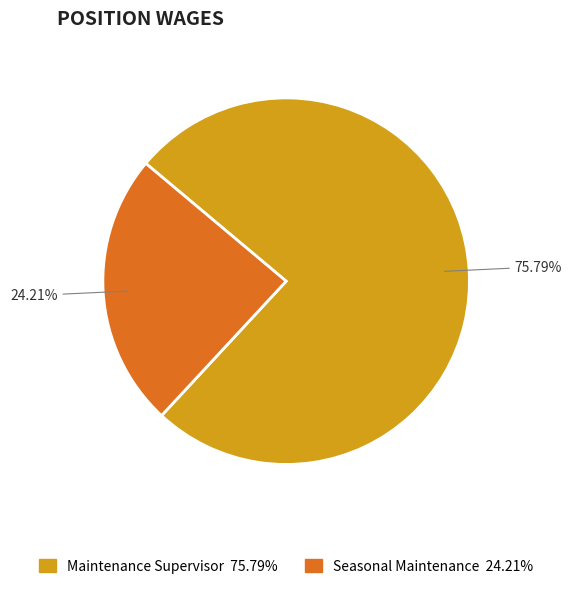

True or false: Seasonal Maintenance accounts for 16% of the total.

False